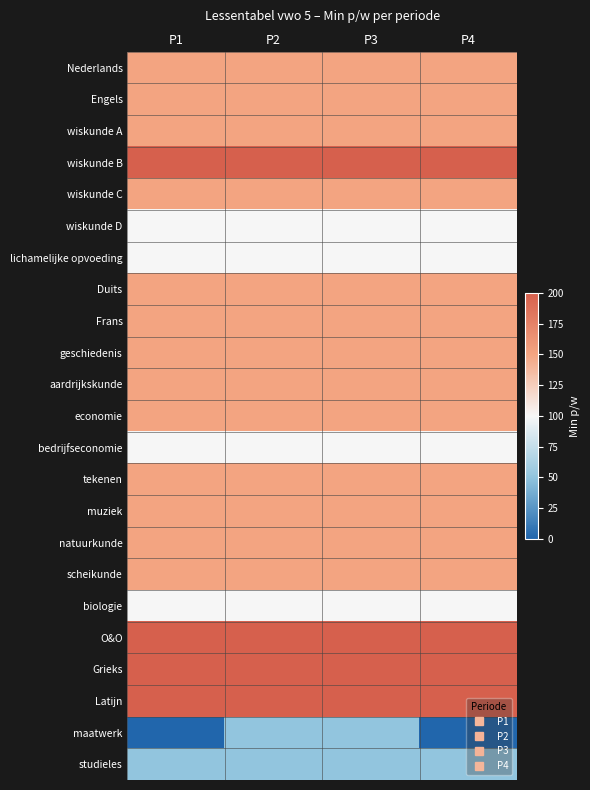

Reading right to left, transcribe all the data shown in this chart.

Nederlands: P4=150	P3=150	P2=150	P1=150
Engels: P4=150	P3=150	P2=150	P1=150
wiskunde A: P4=150	P3=150	P2=150	P1=150
wiskunde B: P4=200	P3=200	P2=200	P1=200
wiskunde C: P4=150	P3=150	P2=150	P1=150
wiskunde D: P4=100	P3=100	P2=100	P1=100
lichamelijke opvoeding: P4=100	P3=100	P2=100	P1=100
Duits: P4=150	P3=150	P2=150	P1=150
Frans: P4=150	P3=150	P2=150	P1=150
geschiedenis: P4=150	P3=150	P2=150	P1=150
aardrijkskunde: P4=150	P3=150	P2=150	P1=150
economie: P4=150	P3=150	P2=150	P1=150
bedrijfseconomie: P4=100	P3=100	P2=100	P1=100
tekenen: P4=150	P3=150	P2=150	P1=150
muziek: P4=150	P3=150	P2=150	P1=150
natuurkunde: P4=150	P3=150	P2=150	P1=150
scheikunde: P4=150	P3=150	P2=150	P1=150
biologie: P4=100	P3=100	P2=100	P1=100
O&O: P4=200	P3=200	P2=200	P1=200
Grieks: P4=200	P3=200	P2=200	P1=200
Latijn: P4=200	P3=200	P2=200	P1=200
maatwerk: P4=0	P3=50	P2=50	P1=0
studieles: P4=50	P3=50	P2=50	P1=50